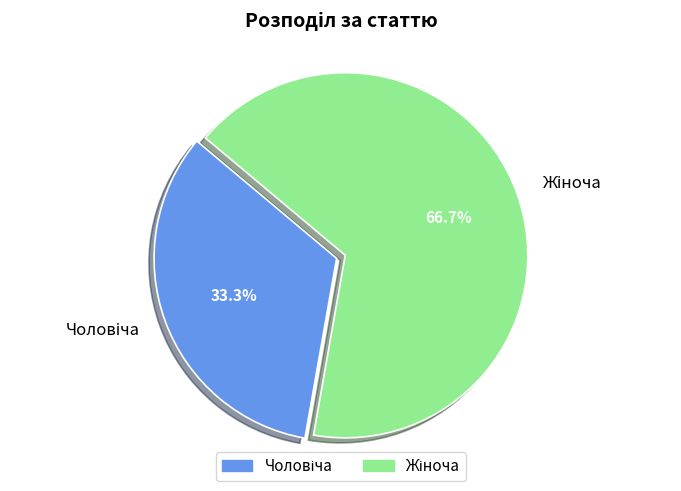

Does any single category account for the majority?

Yes